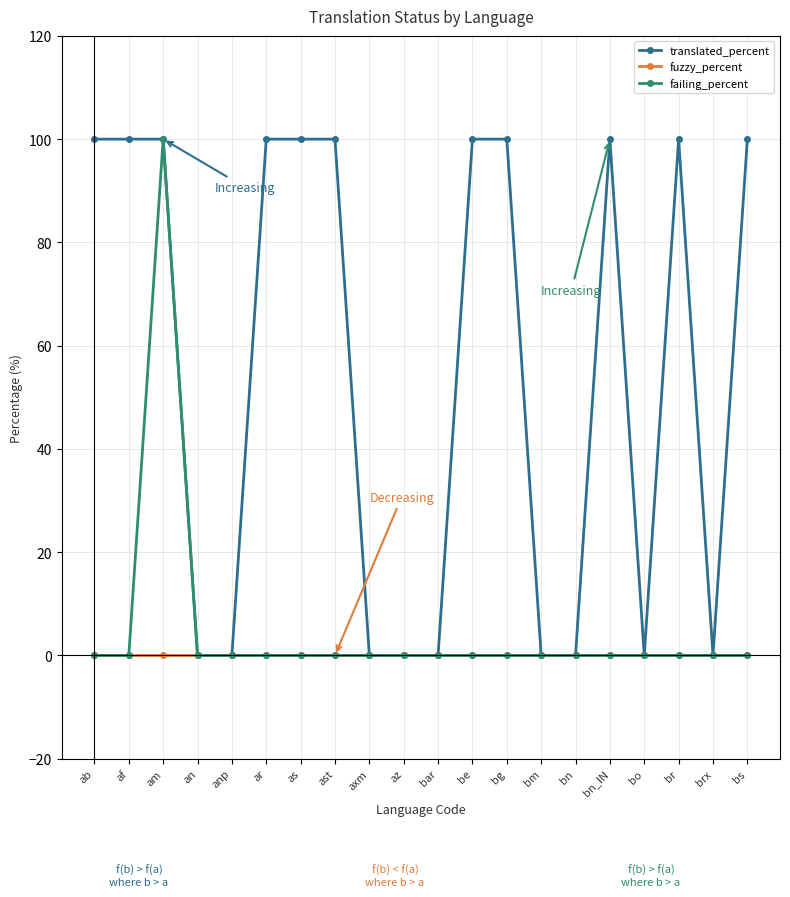

How many lines are shown in the chart?

3